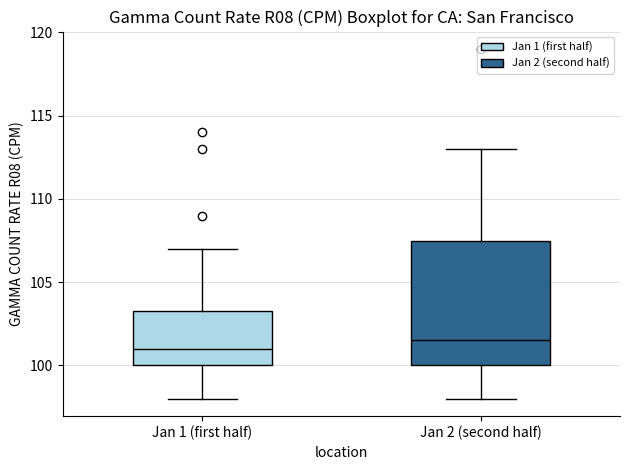

Reading left to right, read every box against the y-axis: the position of its median line, the range the box covers, and the ends of its whiskers. The values are not printed on the chart, so give them approximately, as read against the axis.

Jan 1 (first half): median 101.0, box 100.0 to 103.5, whiskers 98.0 to 107.0
Jan 2 (second half): median 101.5, box 100.0 to 107.5, whiskers 98.0 to 113.0